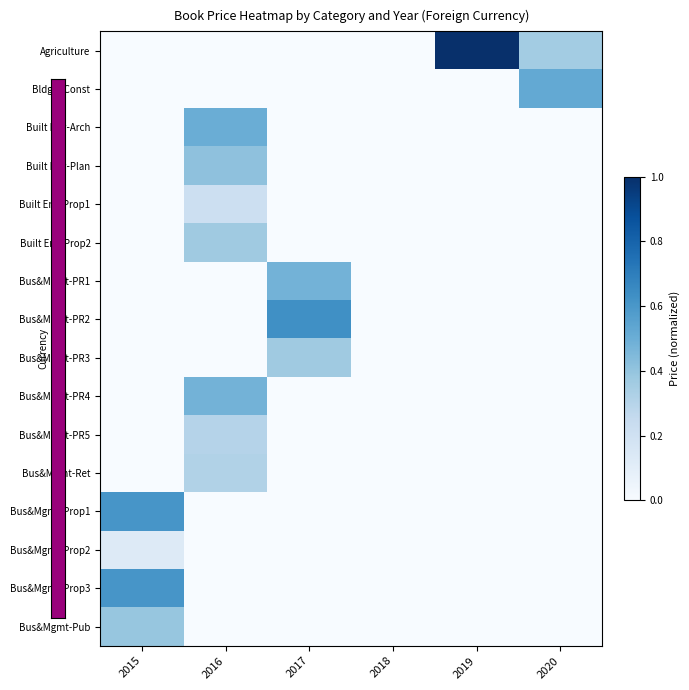

Which series has the largest total across all categories?

Agriculture